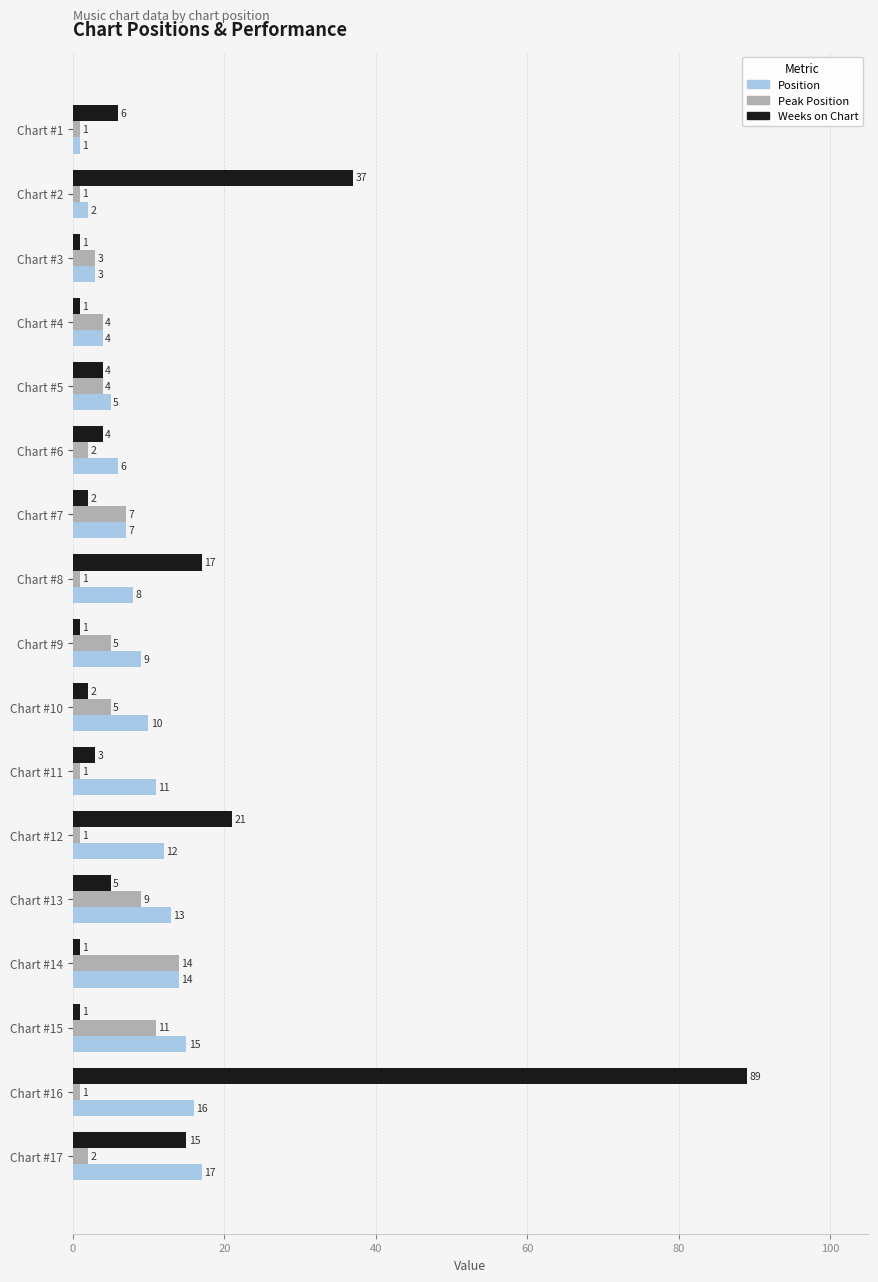

What is the smallest value displayed?

1